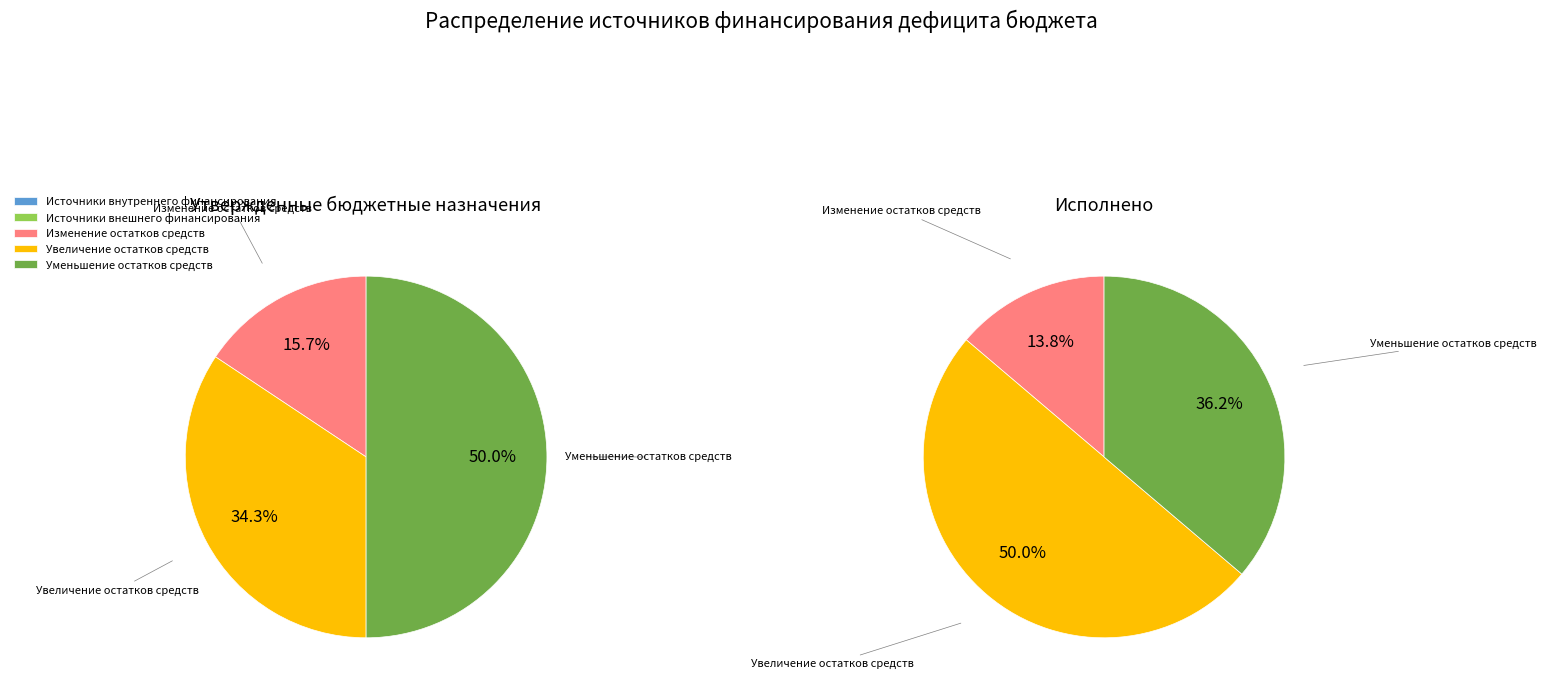

What portion of the pie excludes Изменение остатков средств?

84.3%